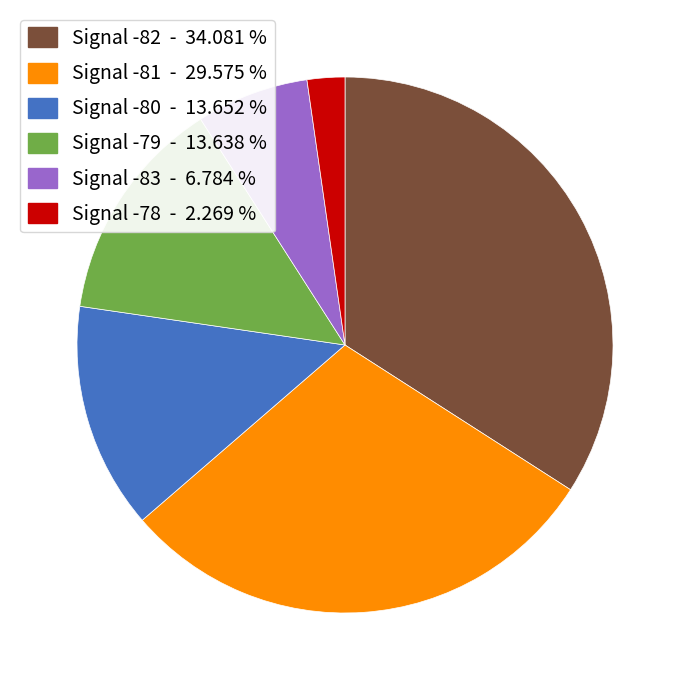

Do Signal -81 - 29.575 % and Signal -79 - 13.638 % together represent more than half of the pie?

No